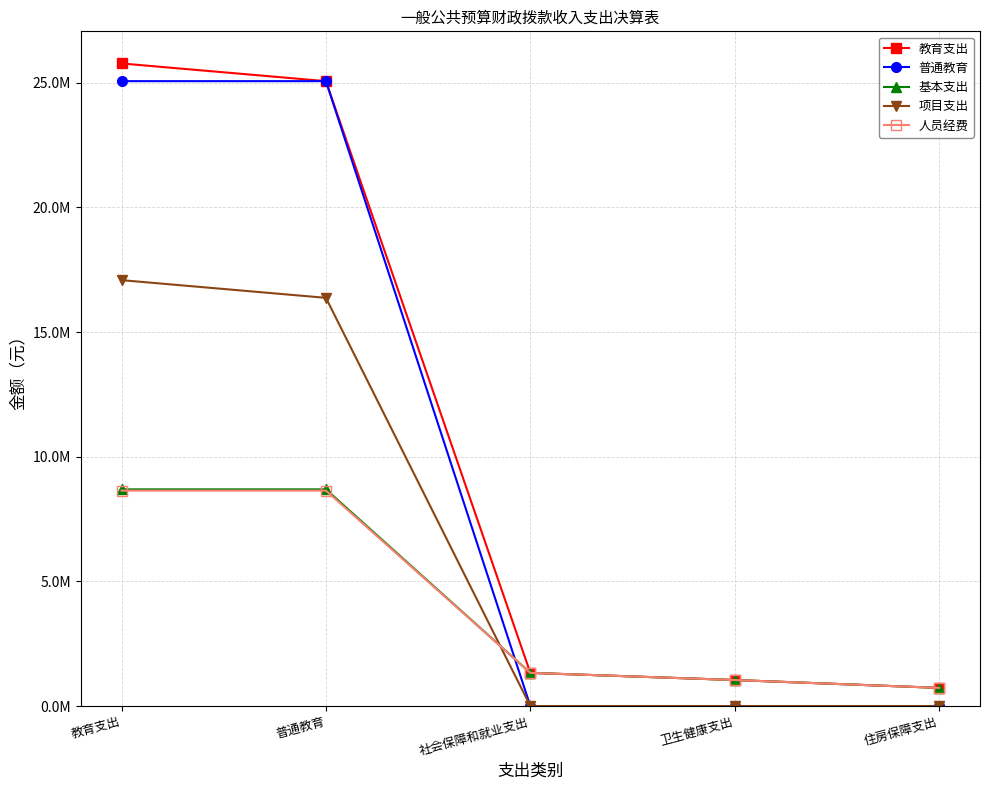

Where do 项目支出 and 人员经费 first cross each other?

普通教育 and 社会保障和就业支出